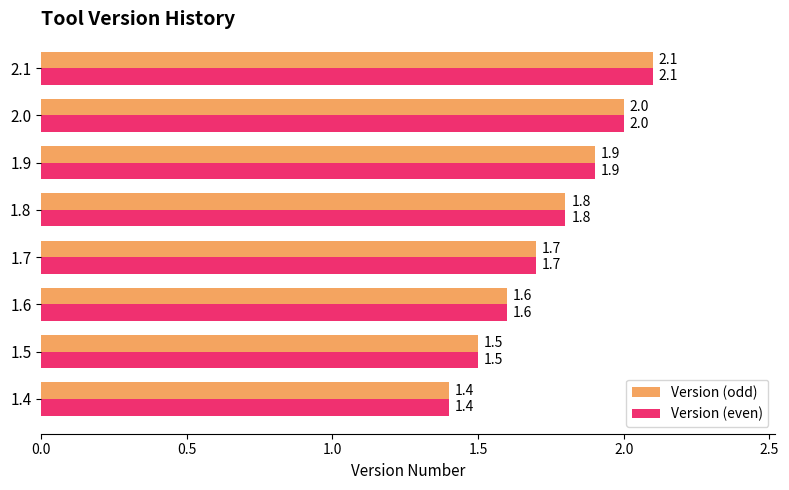

Rank the categories by Version (even) value from lowest to highest.

1.4, 1.5, 1.6, 1.7, 1.8, 1.9, 2.0, 2.1